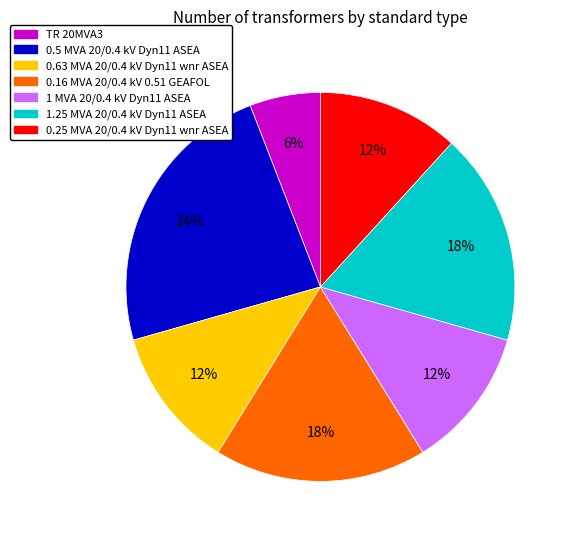

To the nearest percent, what is the average slice percentage?

14%